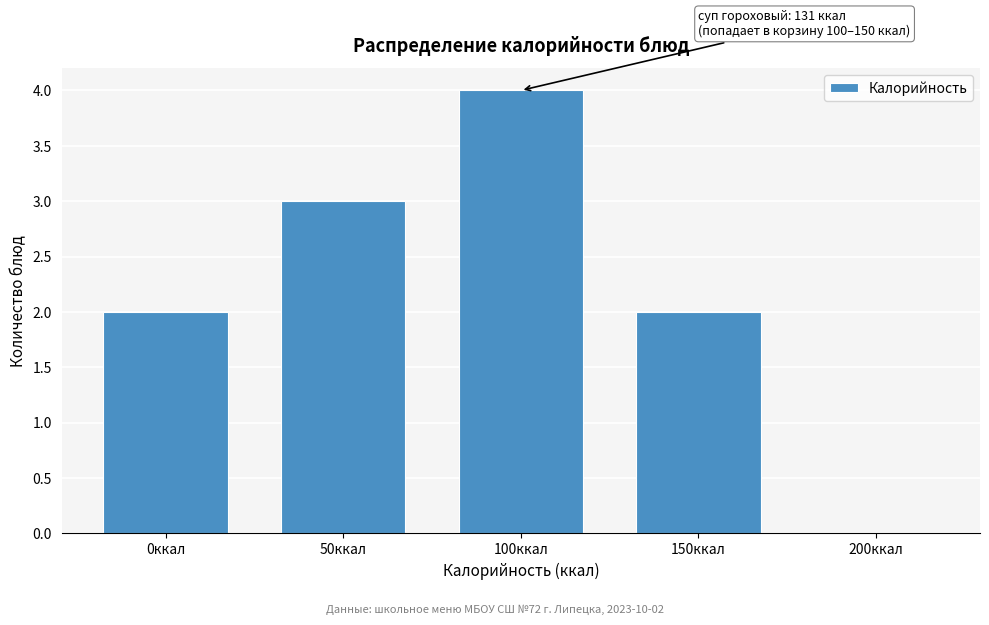

Reading left to right, what are all the values shown in this chart?

0ккал=2	50ккал=3	100ккал=4	150ккал=2	200ккал=0